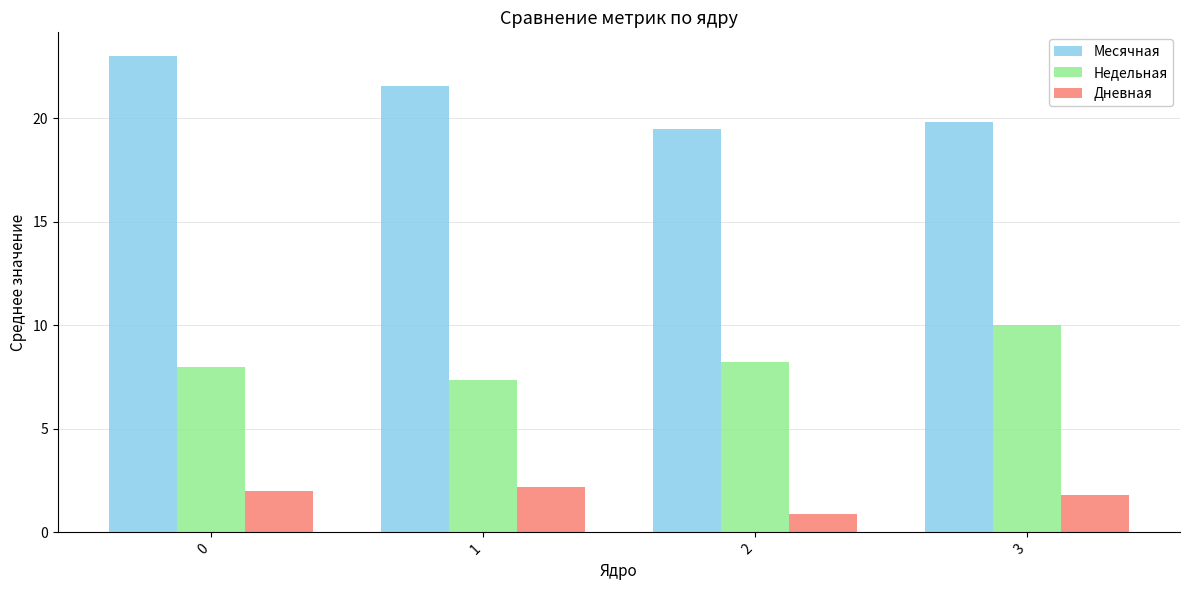

Which series has the largest range (max minus min)?

Месячная